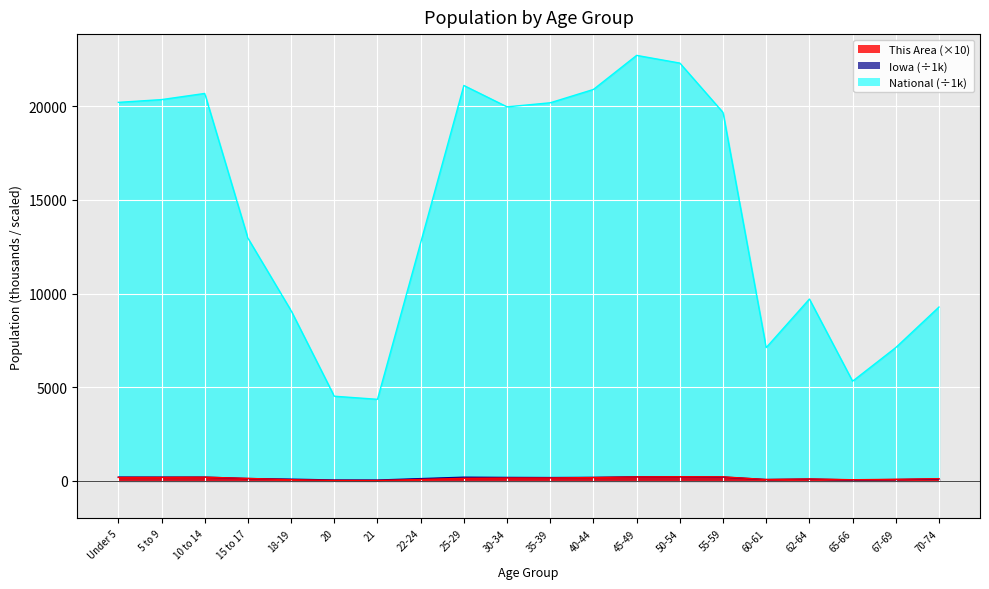

What is the approximate value of This Area at 15 to 17?

132.5